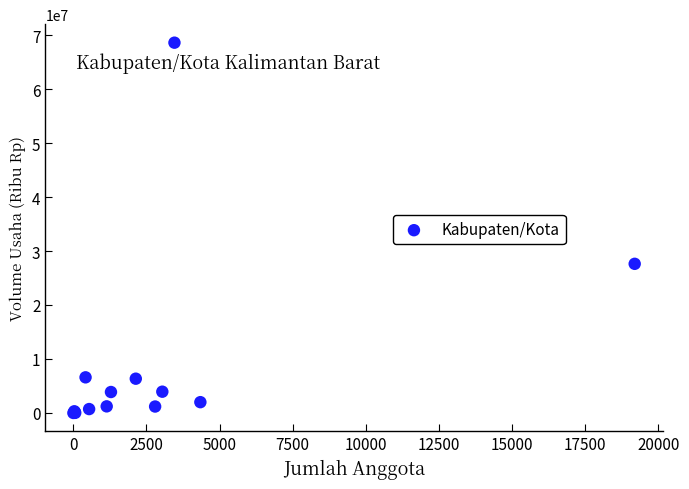

What Y value in the scatter plot is closest to 34295339?

27625609